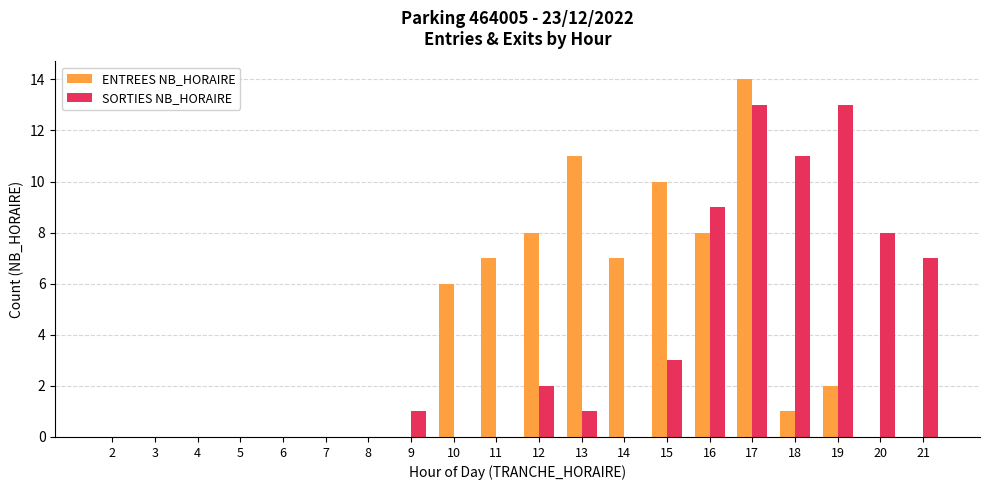

Count the number of data series in this chart.

2